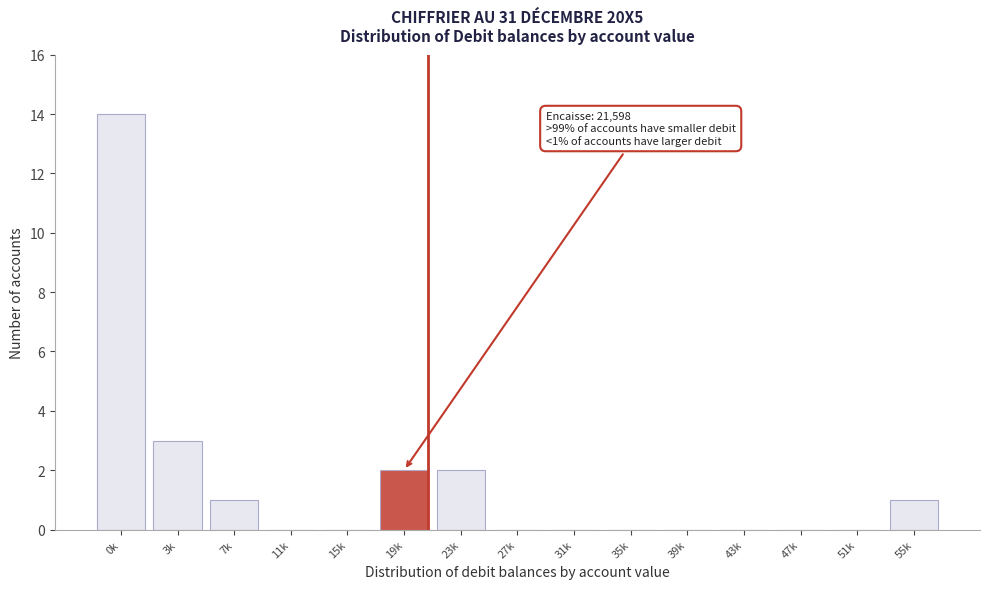

Reading left to right, extract all data points from this chart.

0k=14	3k=3	7k=1	11k=0	15k=0	19k=2	23k=2	27k=0	31k=0	35k=0	39k=0	43k=0	47k=0	51k=0	55k=1